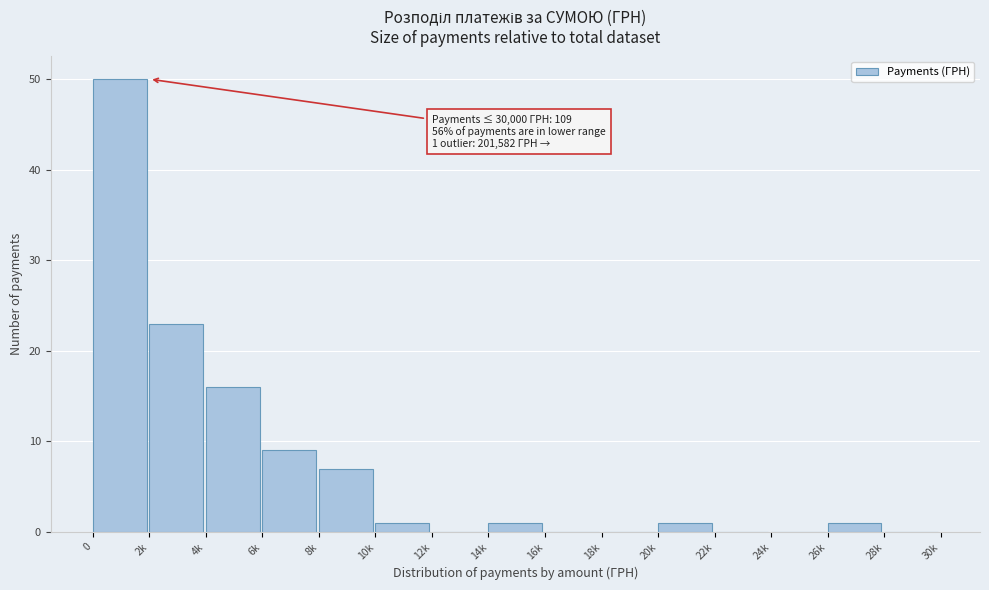

Reading left to right, what are all the values shown in this chart?

0=50	2k=23	4k=16	6k=9	8k=7	10k=1	12k=0	14k=1	16k=0	18k=0	20k=1	22k=0	24k=0	26k=1	28k=0